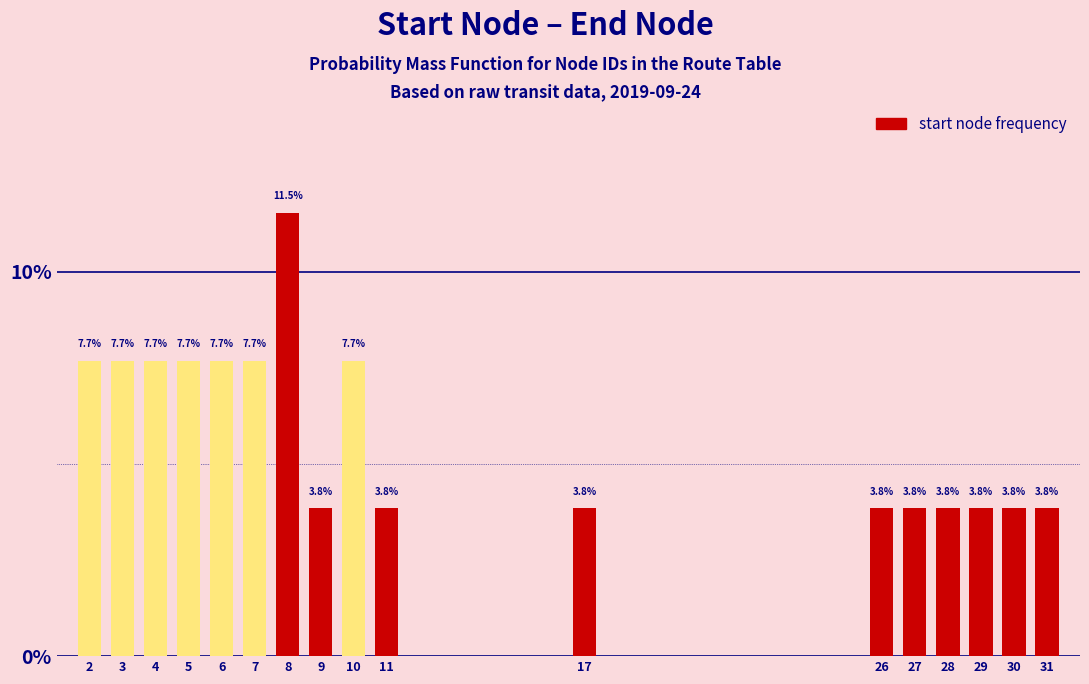

Reading left to right, list all the values displayed in this chart.

2=7.7	3=7.7	4=7.7	5=7.7	6=7.7	7=7.7	8=11.5	9=3.8	10=7.7	11=3.8	17=3.8	26=3.8	27=3.8	28=3.8	29=3.8	30=3.8	31=3.8